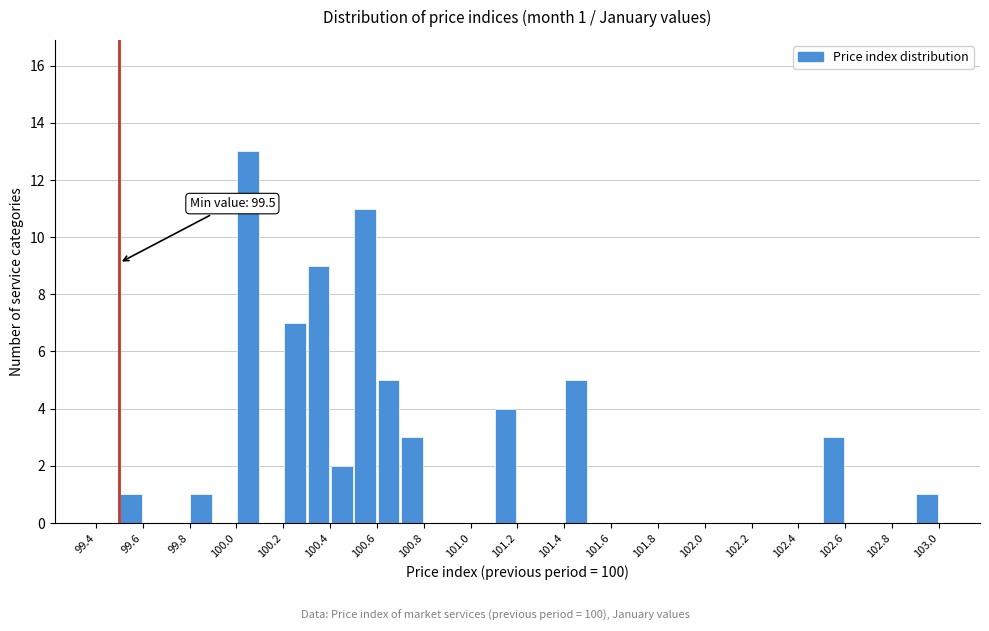

Over which range of the x-axis is the bar tallest?

100.0 to 100.1